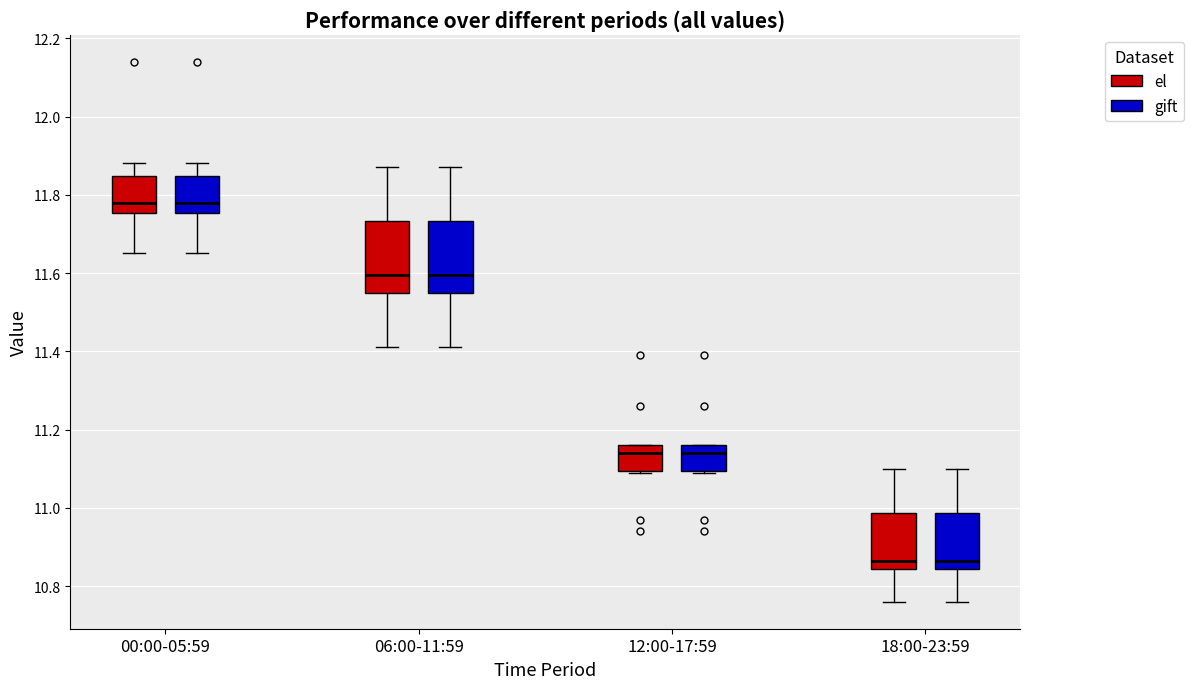

Where does the lower whisker of the box for 00:00-05:59 (gift) end on the y-axis? The values are not printed on the chart, so give them approximately, as read against the axis.

11.66